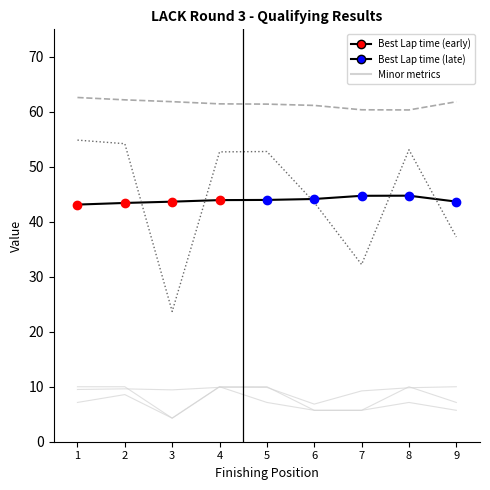

What is the greatest value displayed?

62.6